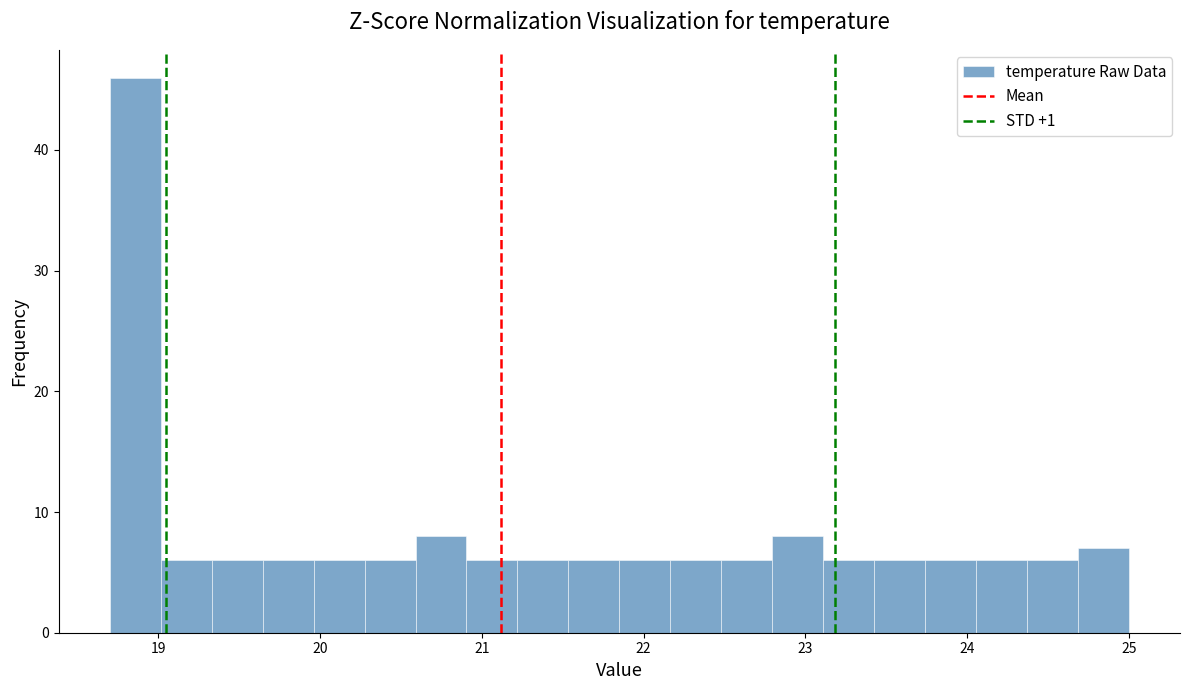

Around what value on the x-axis is the tallest bar? Give the approximate position of its centre, as read against the axis.

18.9